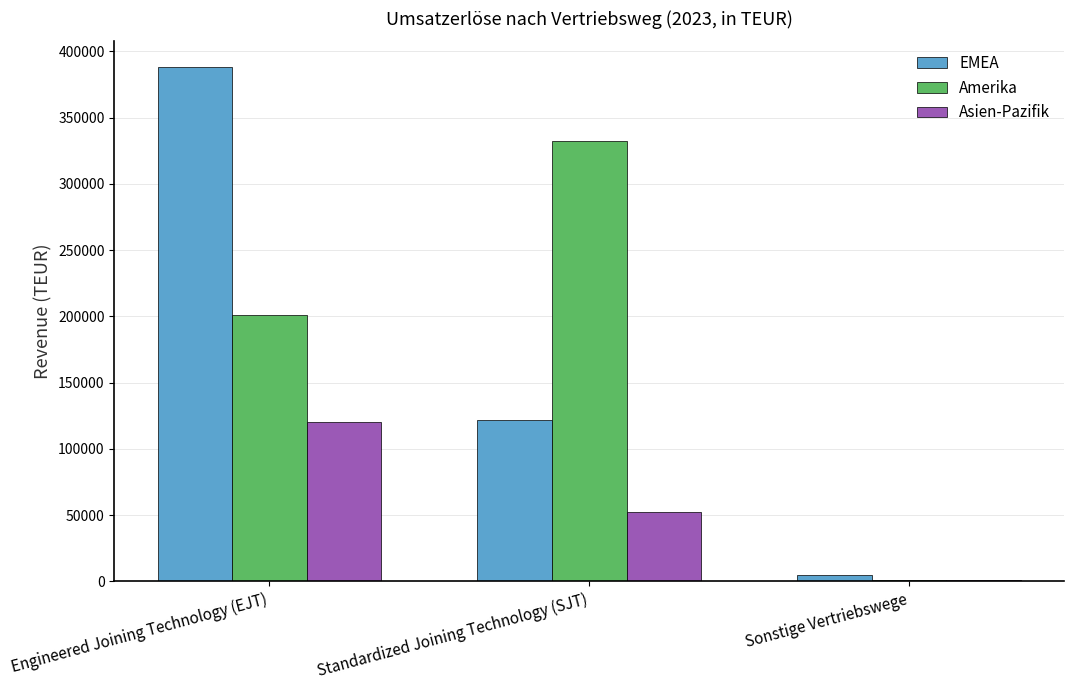

What is the maximum value for EMEA?

388148